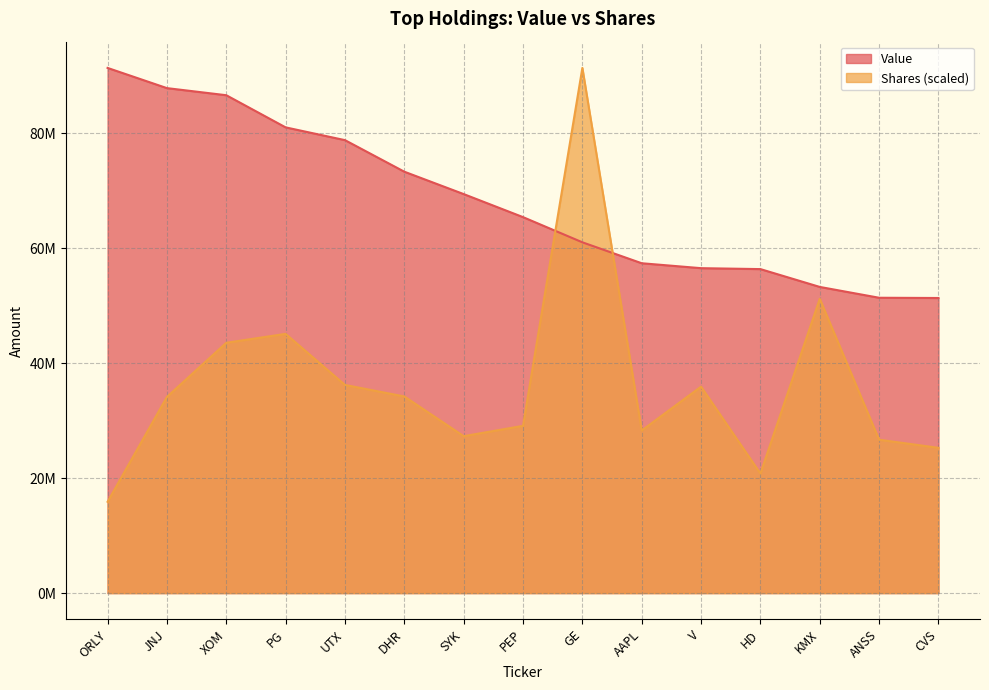

How many intersections are there between Value and Shares or principal amount?

2